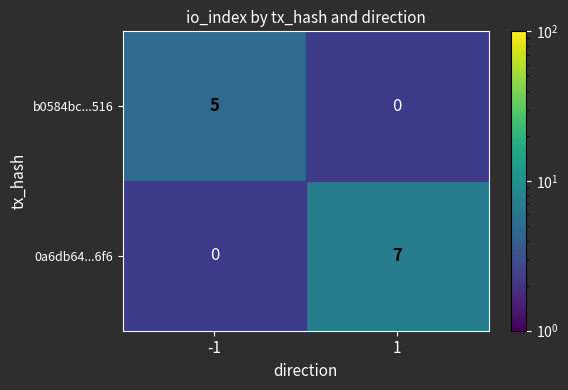

Is it true that b0584bc...516 equals 5 at -1?

True